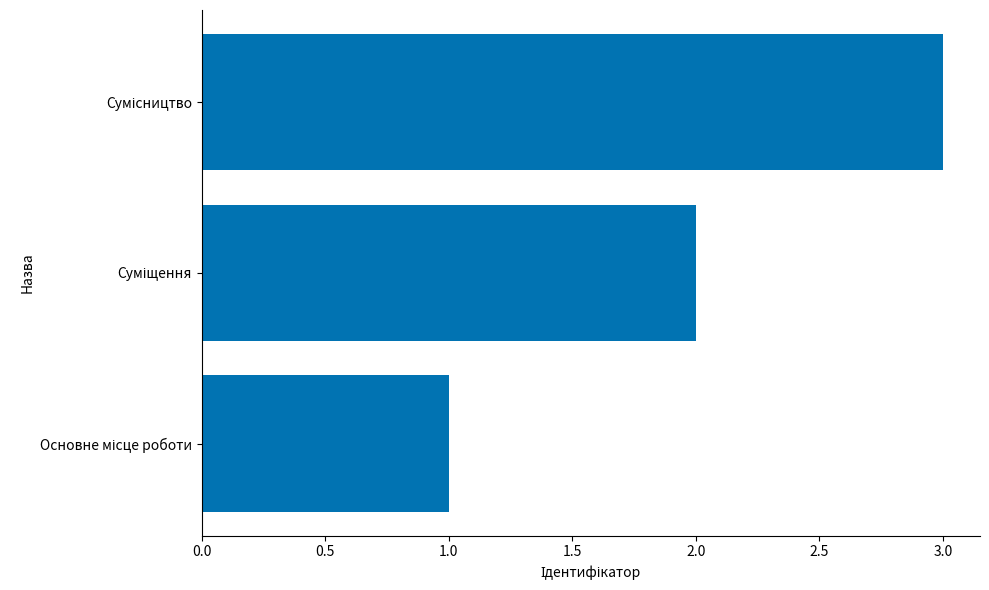

What is the sum of all values?

6